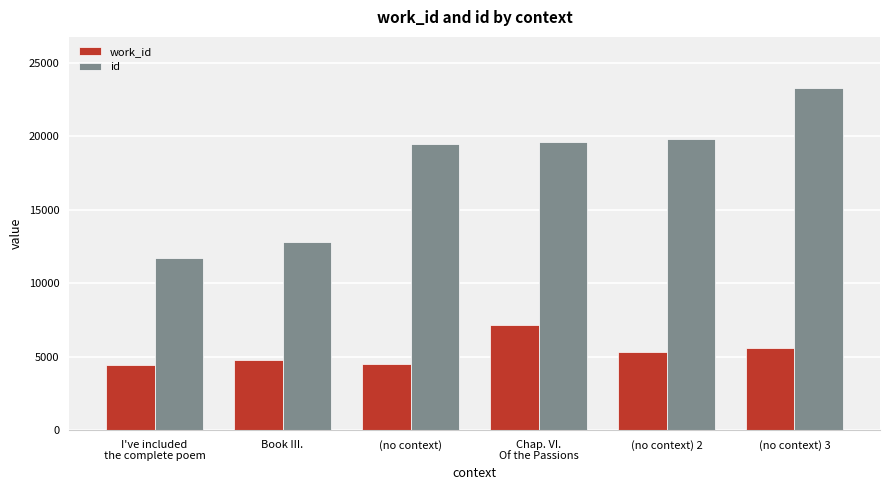

What is the label of the 3rd bar from the right?

Chap. VI.
Of the Passions